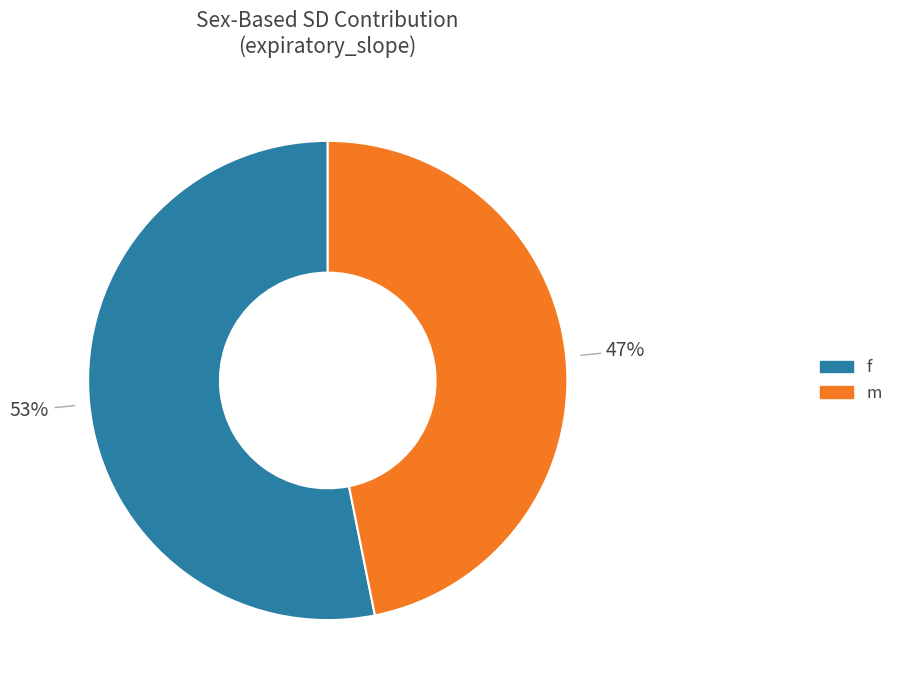

To the nearest percent, what is the combined percentage of m and f?

100%